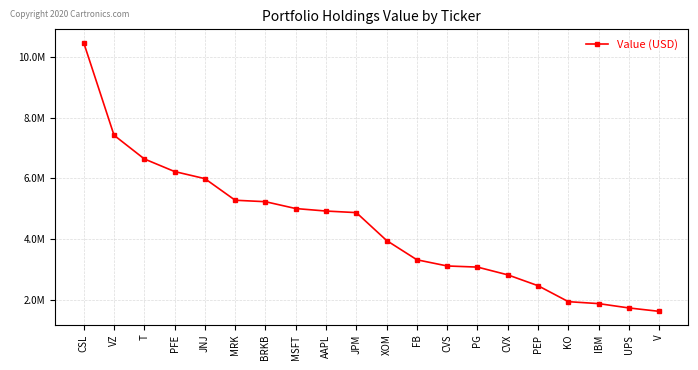

The chart shows a value of 2833909 at UPS. True or false?

False